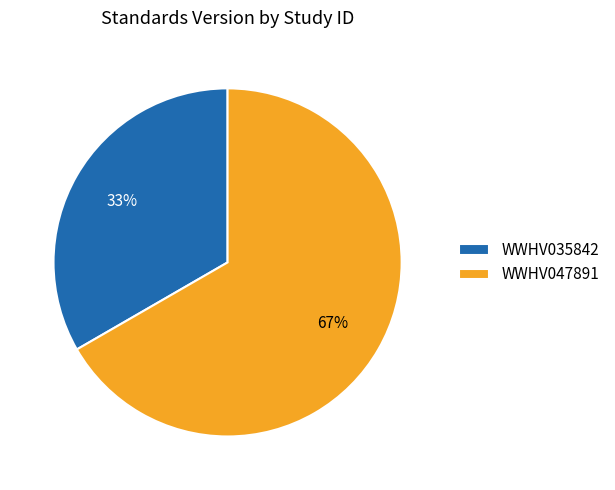

Combined, do WWHV047891 and WWHV035842 account for over 50%?

Yes